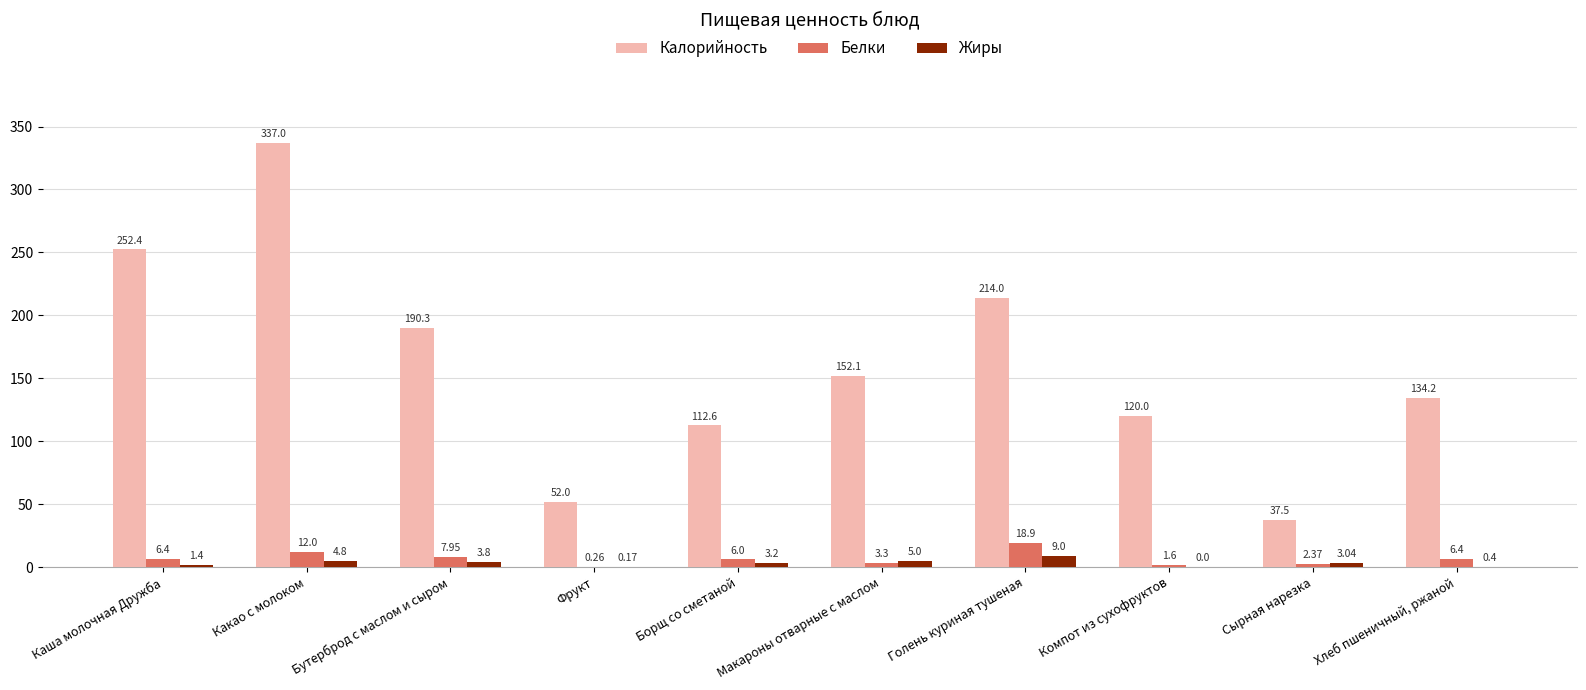

How many groups of bars are there?

10